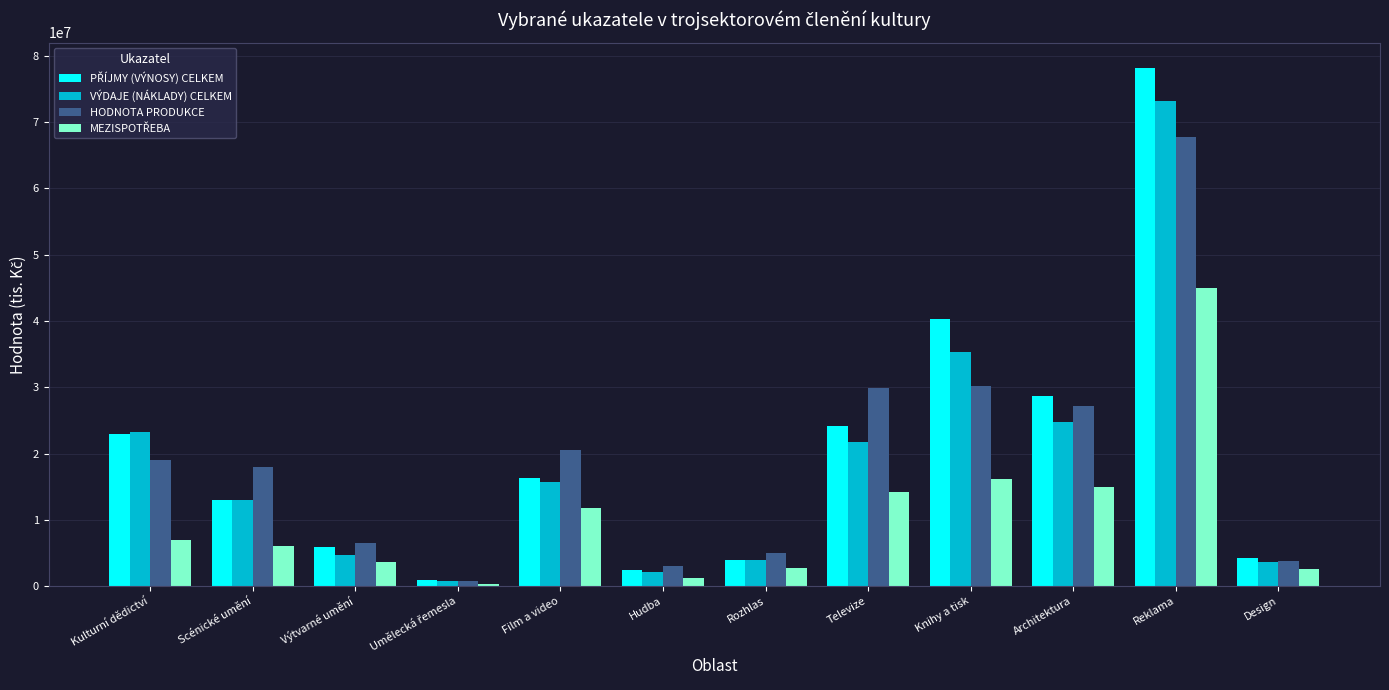

True or false: HODNOTA PRODUKCE has a value of 47616884 at Televize.

False